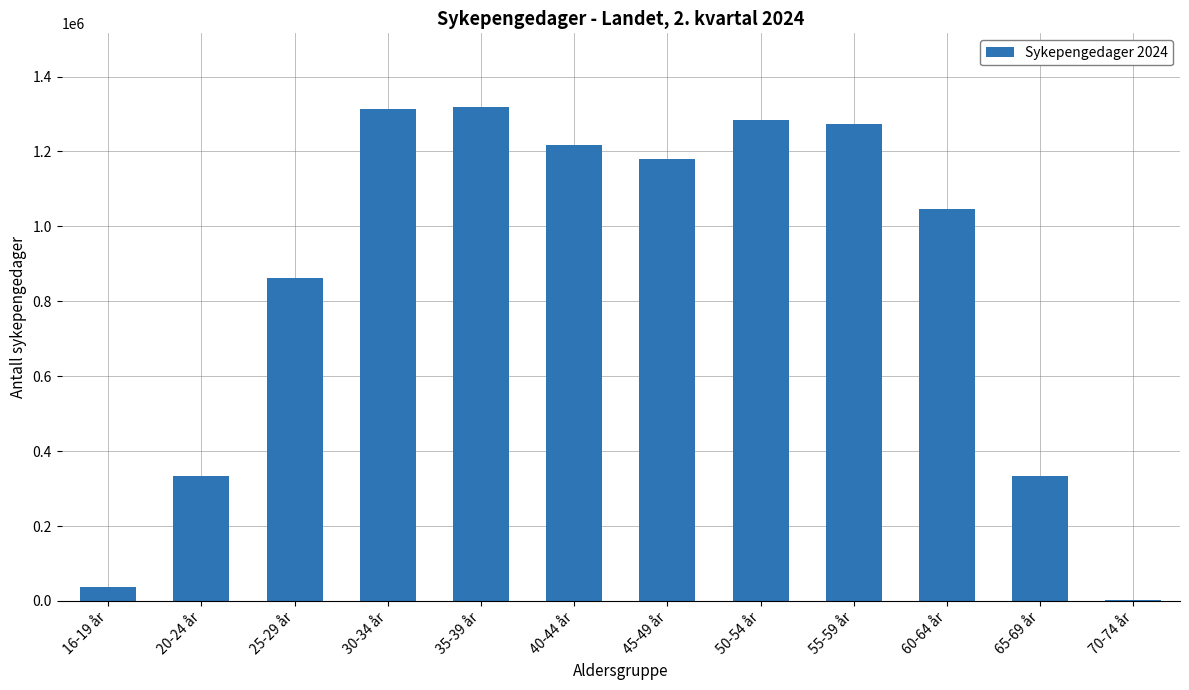

What is the ratio of the value at 65-69 år to the value at 20-24 år?

1.0